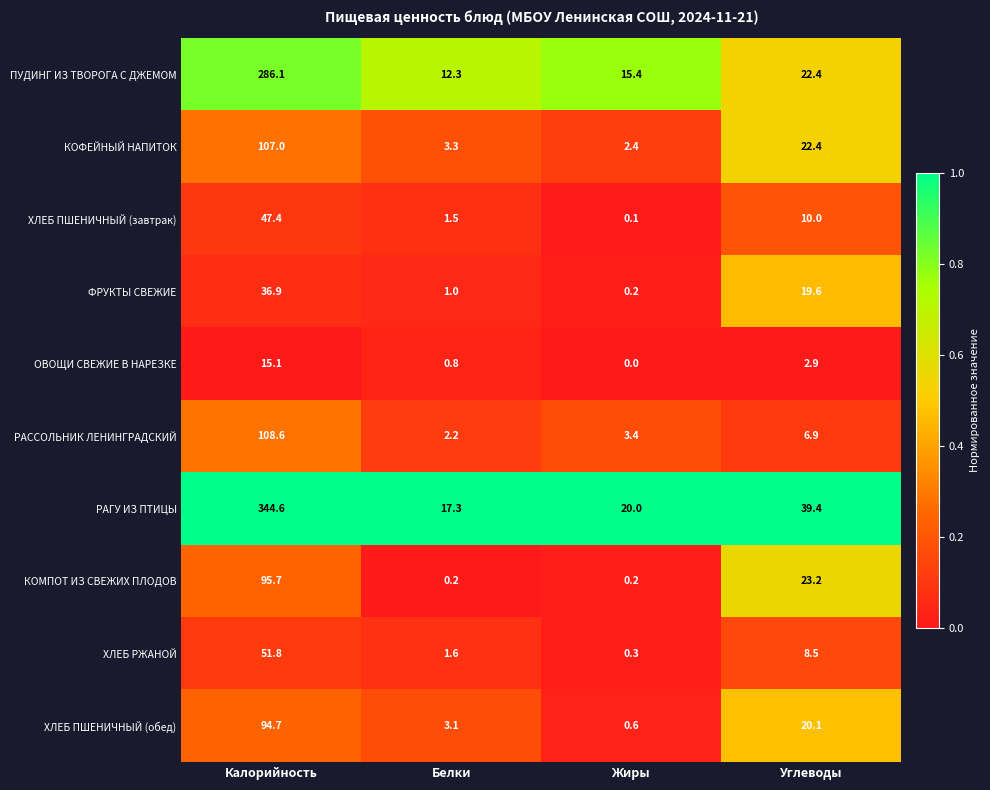

The value of ХЛЕБ ПШЕНИЧНЫЙ (обед) at Белки is 1.9. True or false?

False